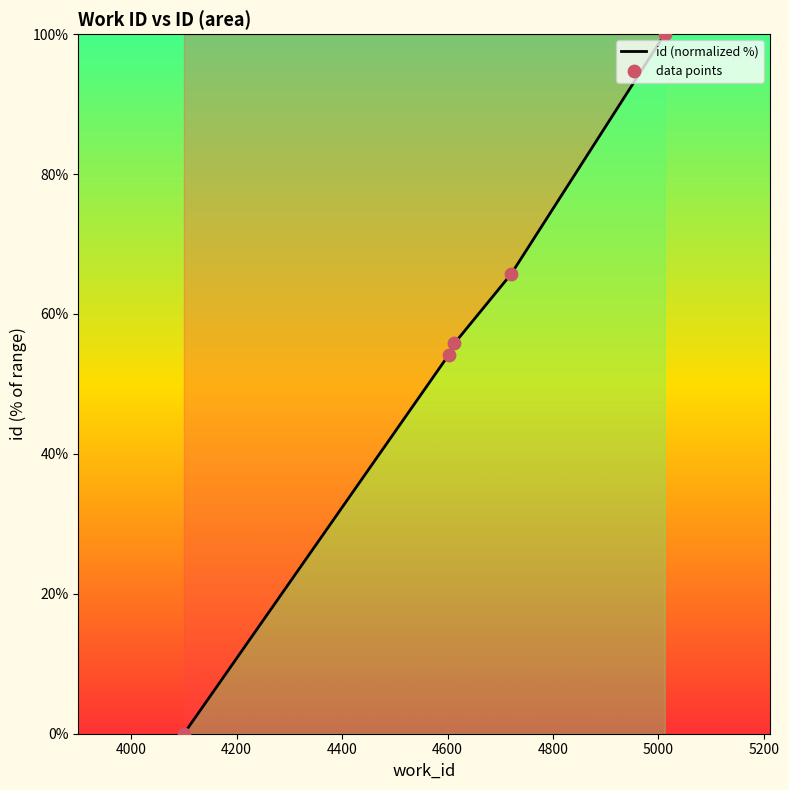

Between 4100 and 4721, which is larger?

4721